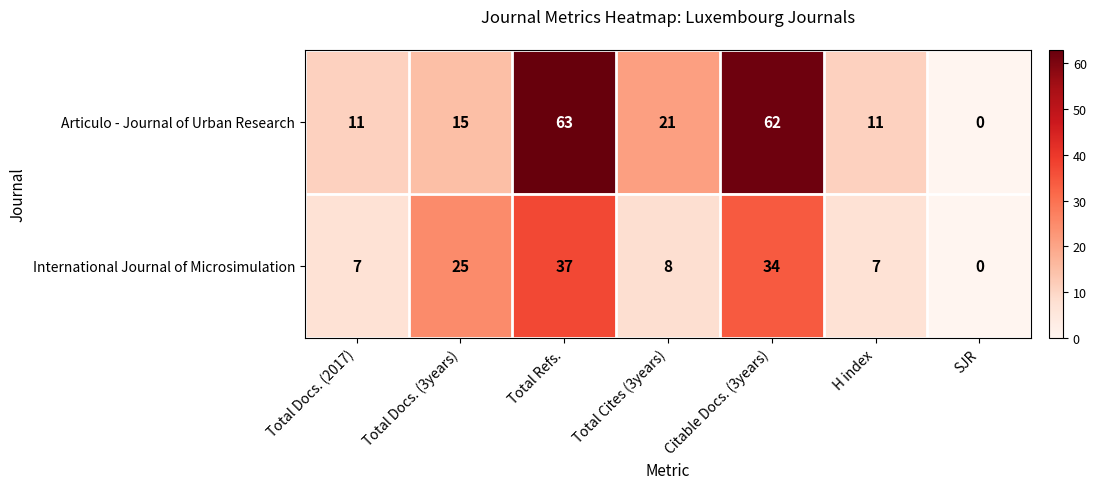

Reading right to left, extract all data points from this chart.

Articulo - Journal of Urban Research: 0	11	62	21	63	15	11
International Journal of Microsimulation: 0	7	34	8	37	25	7